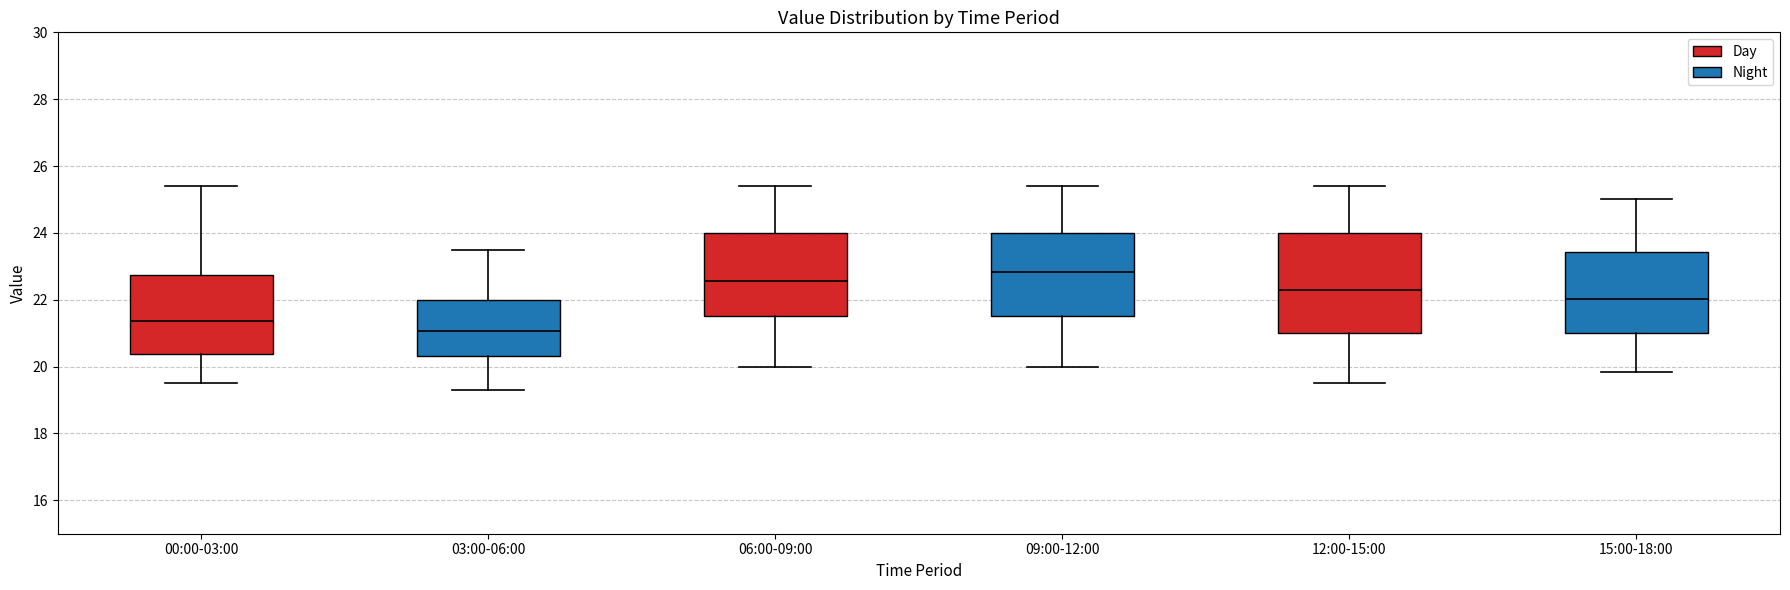

Comparing the boxes themselves (not the whiskers), which one is the tallest?

12:00-15:00